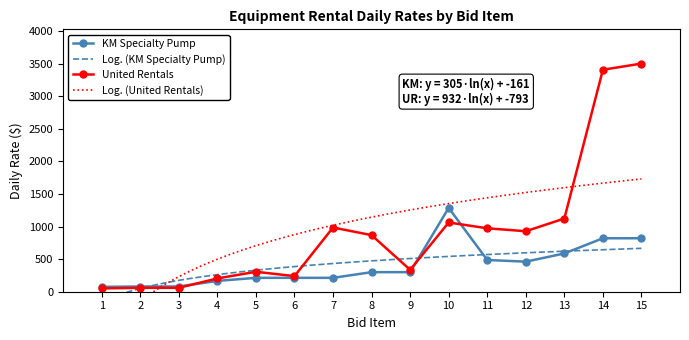

What is the value of the United Daily Rate point at the 7th from the left?

985